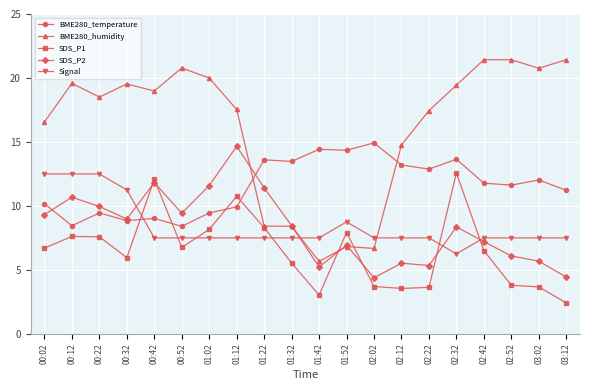

What is the greatest value displayed?

21.4